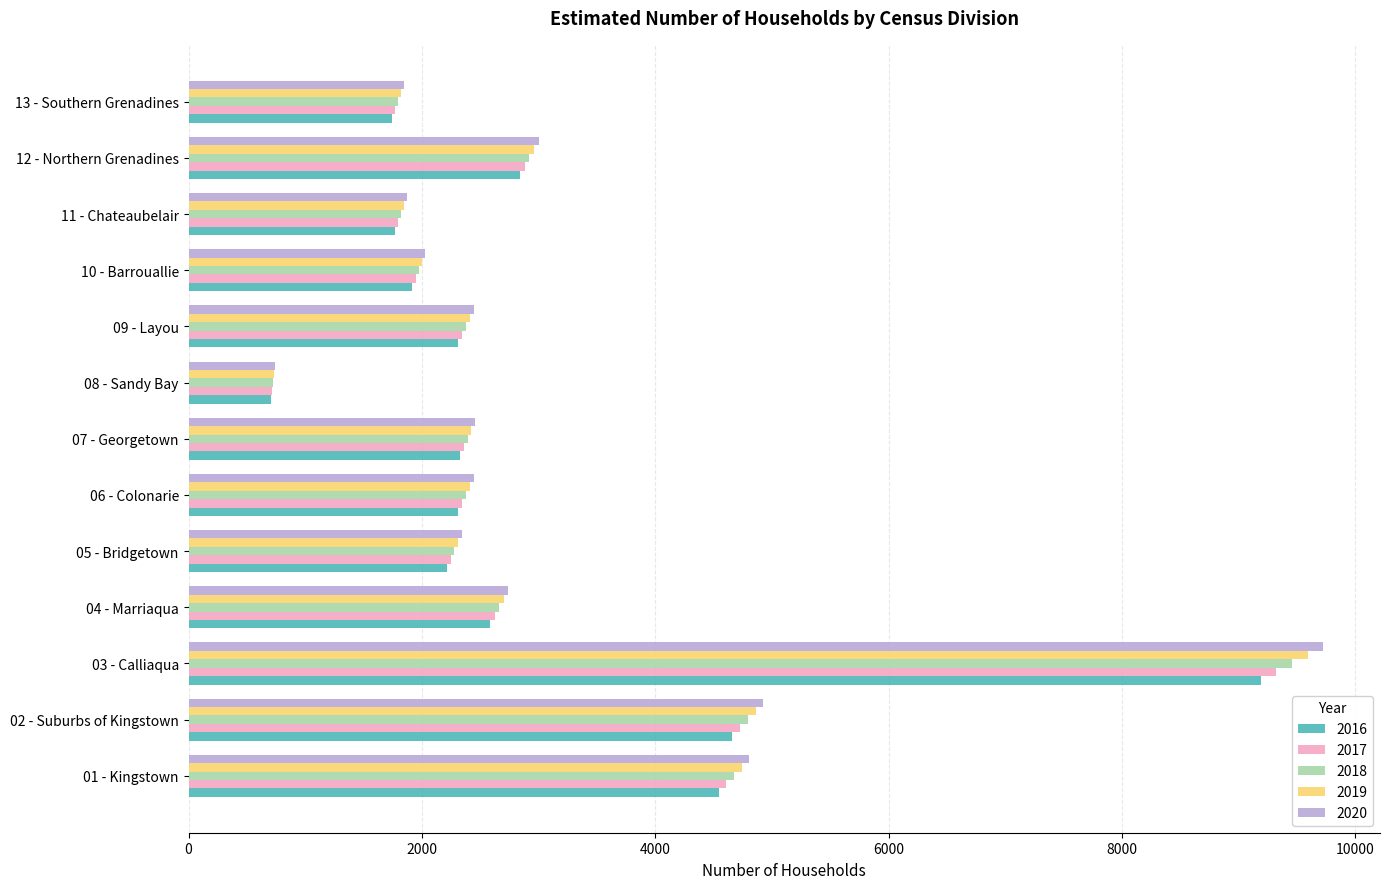

The 2017 series shows 1170.2 at 10 - Barrouallie. True or false?

False